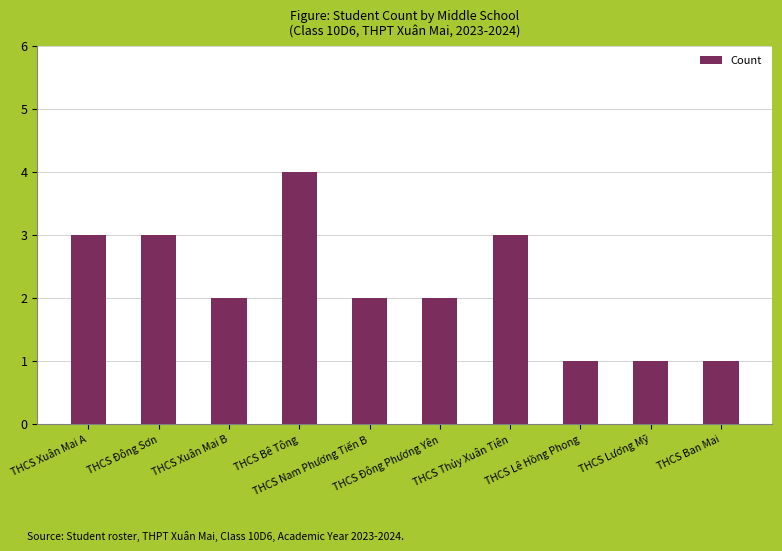

How many distinct data groups are displayed?

1